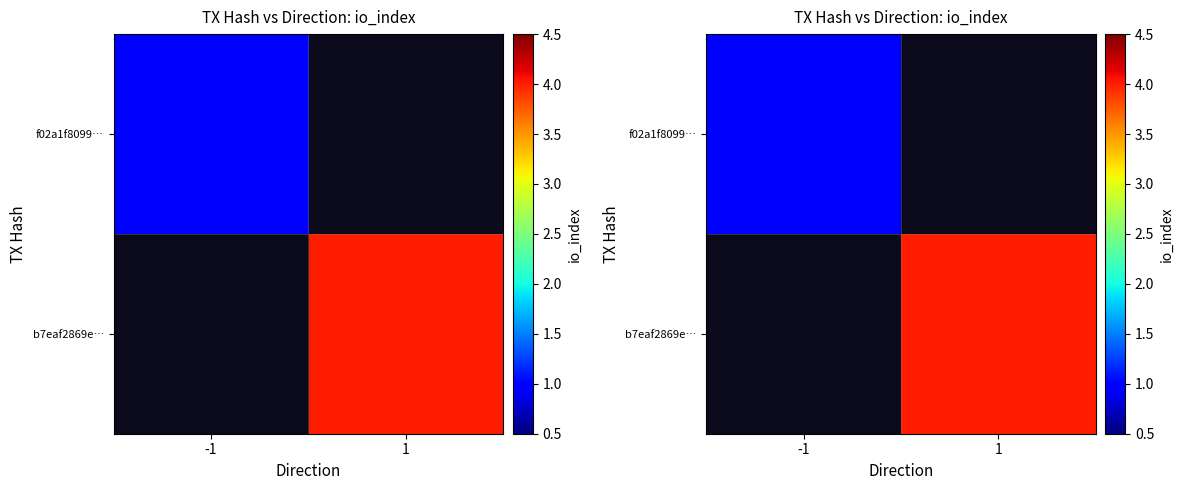

Rank the series by their average value, from highest to lowest.

f02a1f8099…, b7eaf2869e…